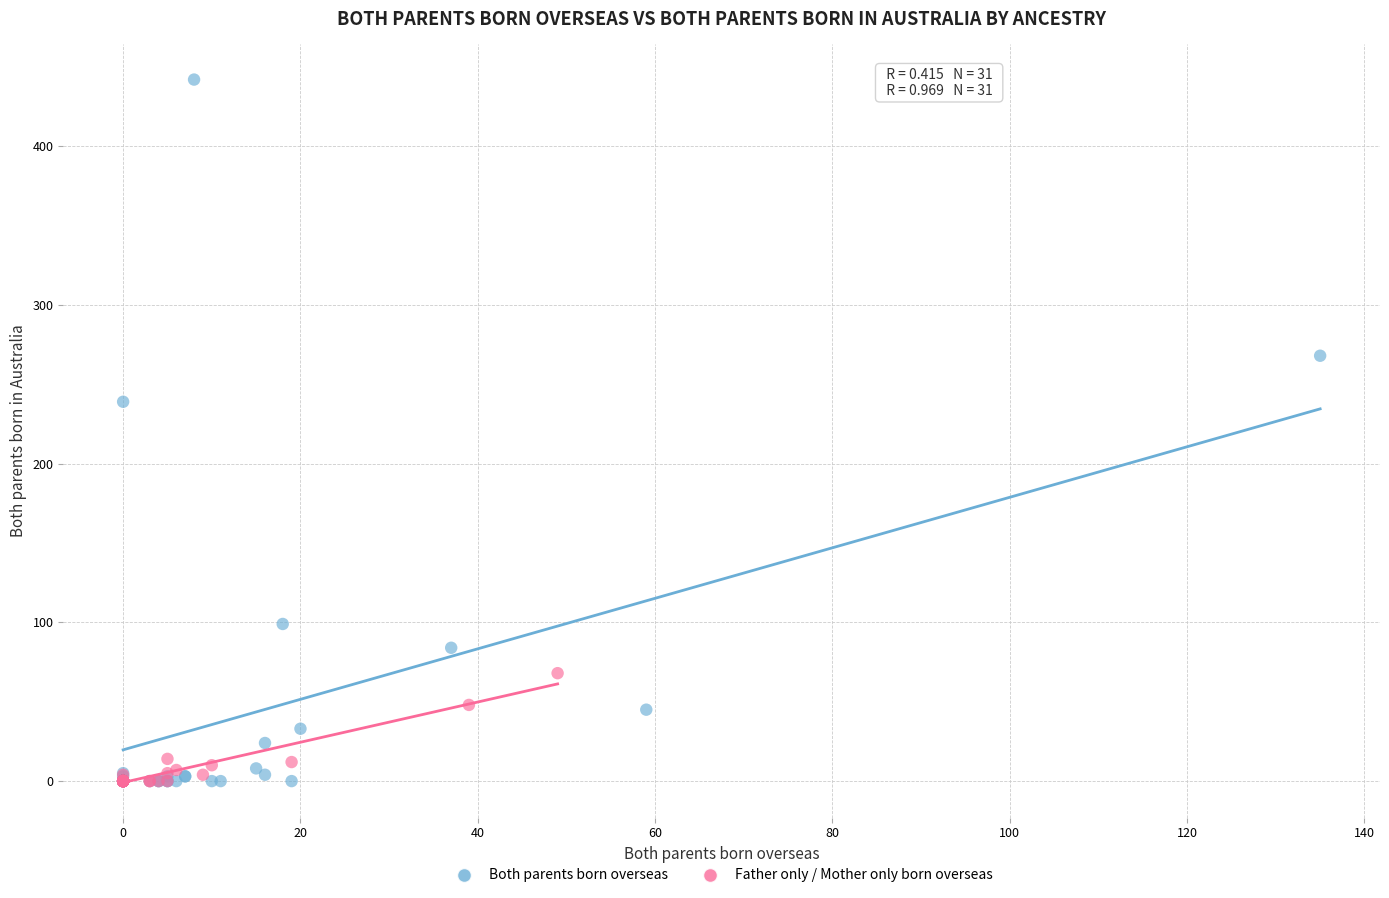

Which series reaches the maximum Y coordinate?

Both parents born overseas